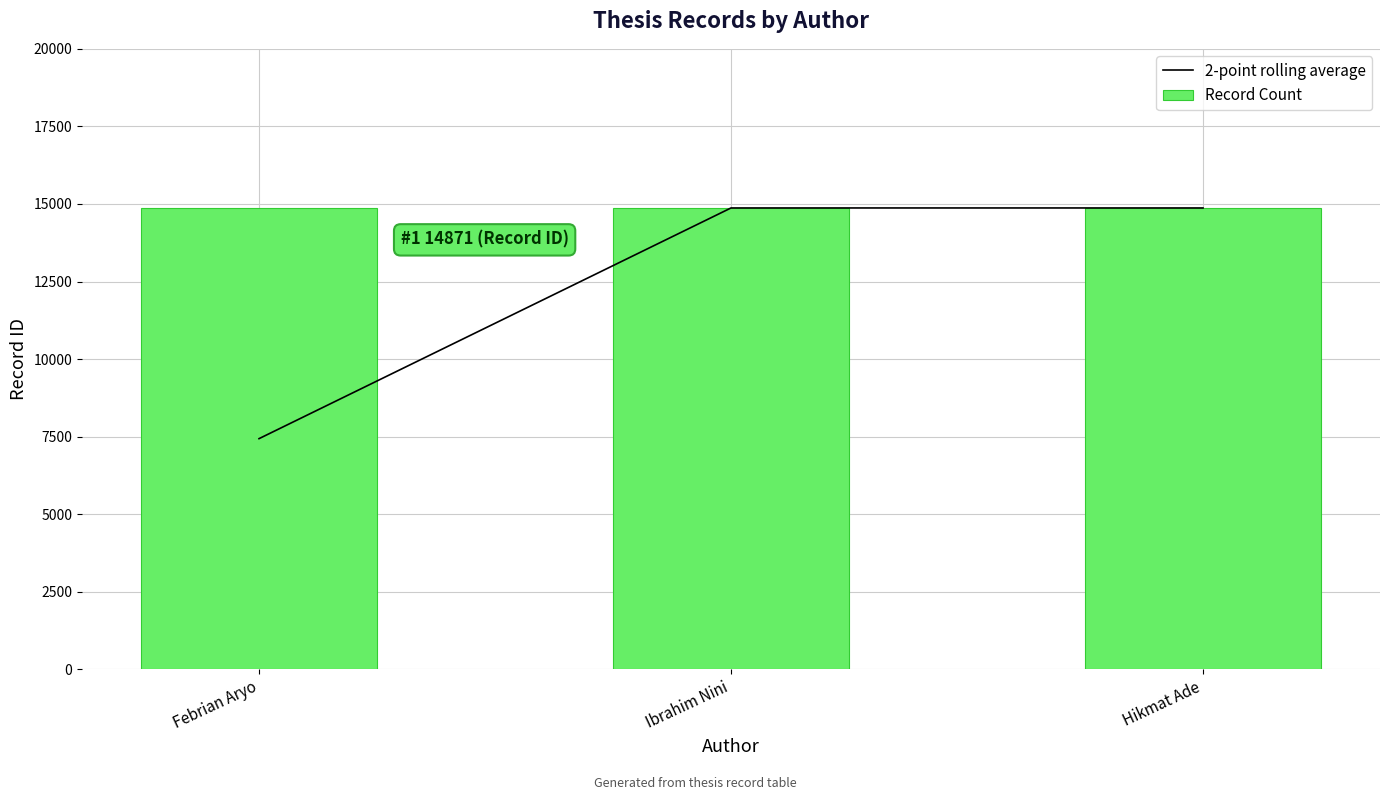

What position from the left is Ibrahim Nini?

2